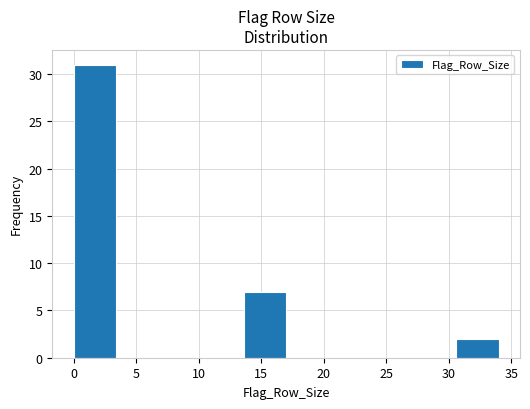

Reading left to right, list every bar in this chart as the range it spans on the x-axis followed by its height. Neither the bar edges nor the heights are printed on the chart, so give them approximately, as read against the axes.

0.0 to 3.4: 31
3.4 to 6.8: 0
6.8 to 10.2: 0
10.2 to 13.6: 0
13.6 to 17.0: 7
17.0 to 20.4: 0
20.4 to 23.8: 0
23.8 to 27.2: 0
27.2 to 30.6: 0
30.6 to 34.0: 2